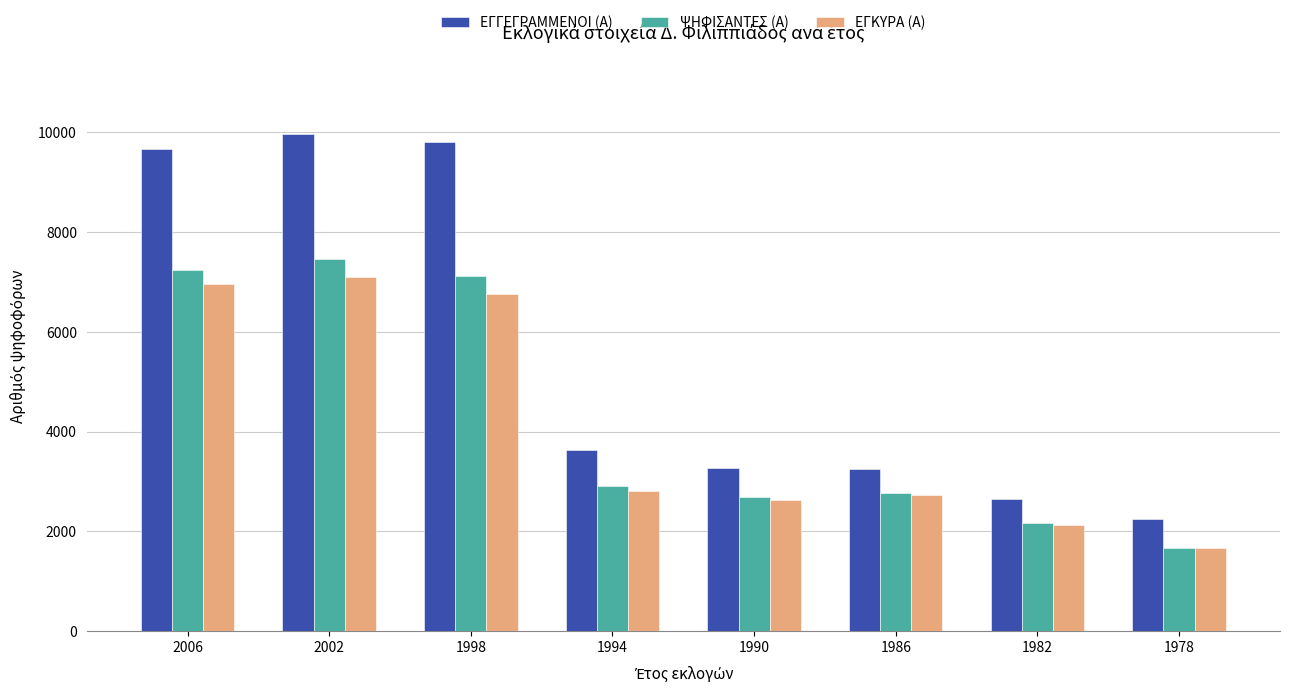

At 1998, list the series in order from largest to smallest.

ΕΓΓΕΓΡΑΜΜΕΝΟΙ (Α), ΨΗΦΙΣΑΝΤΕΣ (Α), ΕΓΚΥΡΑ (Α)